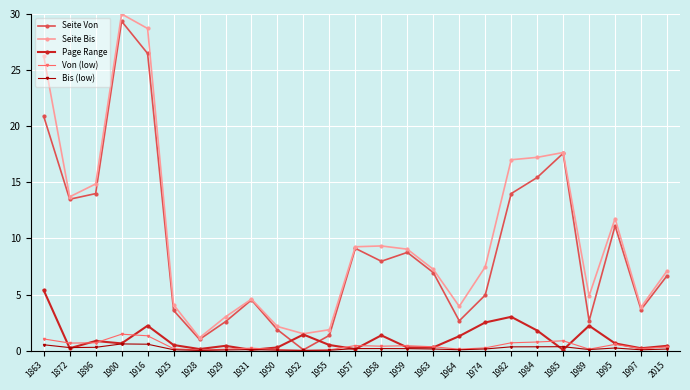

Which series has the largest range (max minus min)?

Seite Von